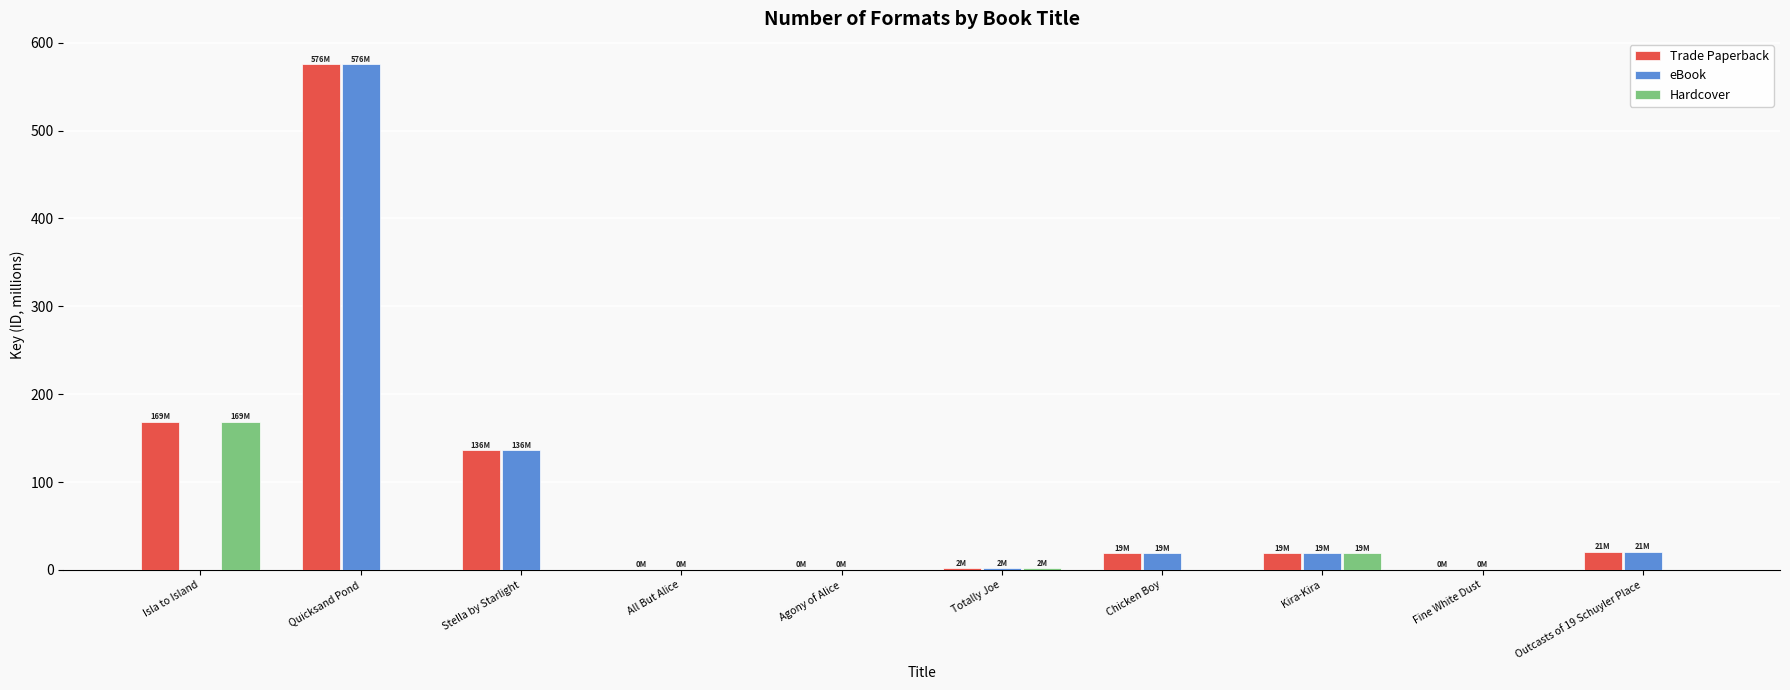

Which label corresponds to the largest value in the chart?

Quicksand Pond